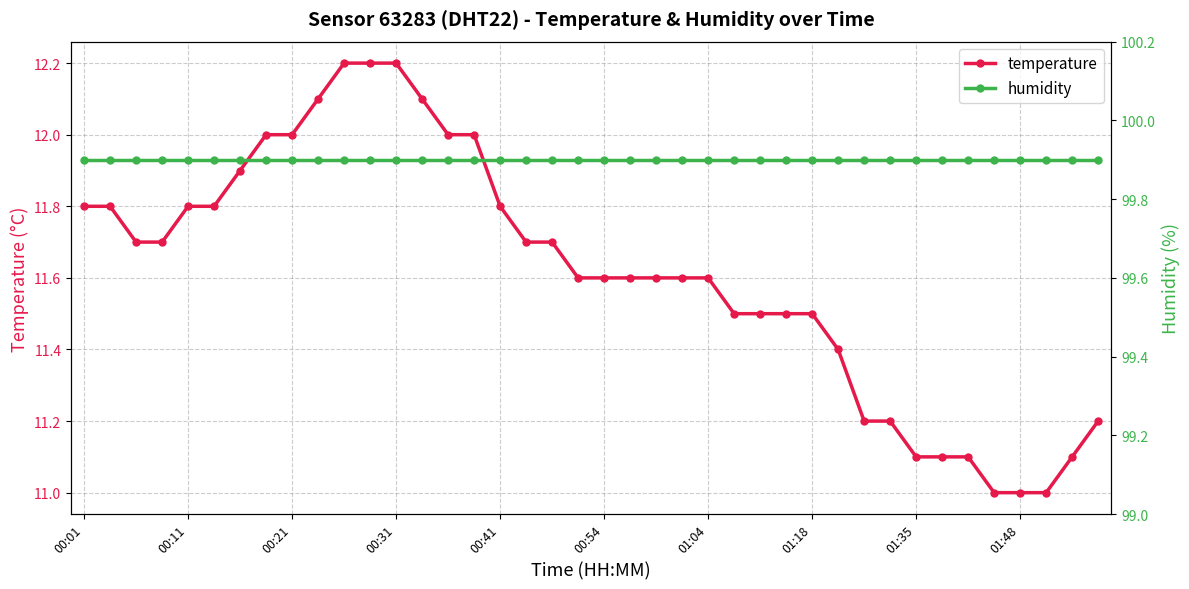

Does the chart display data point markers on the line(s)?

Yes